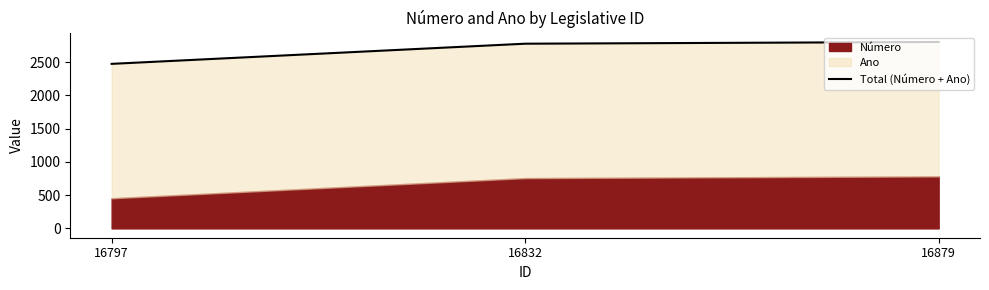

Reading left to right, extract all data points from this chart.

2474	2777	2803